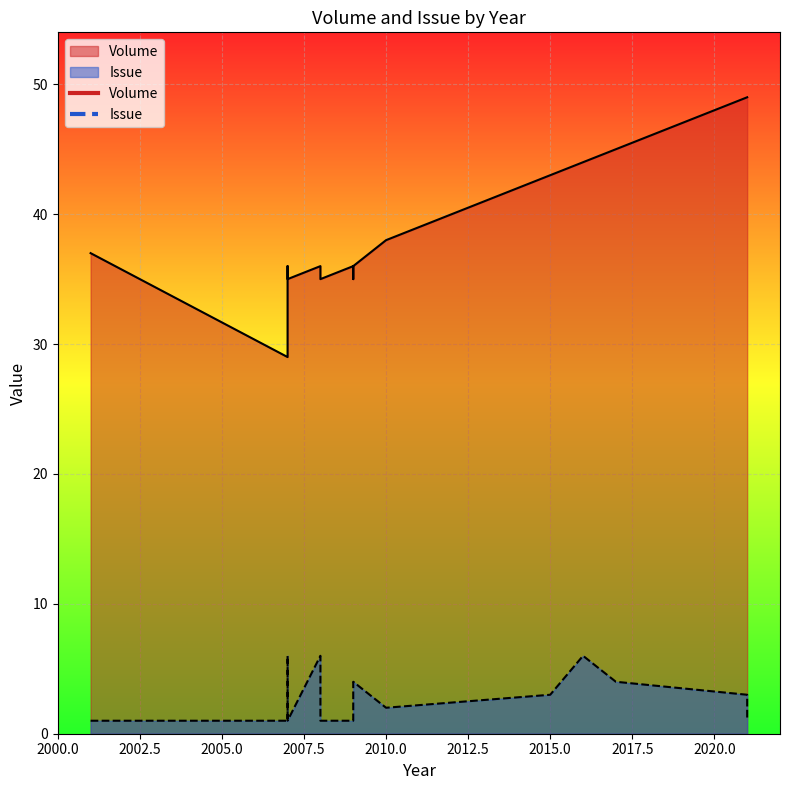

At how many categories does at least one series exceed 17?

19